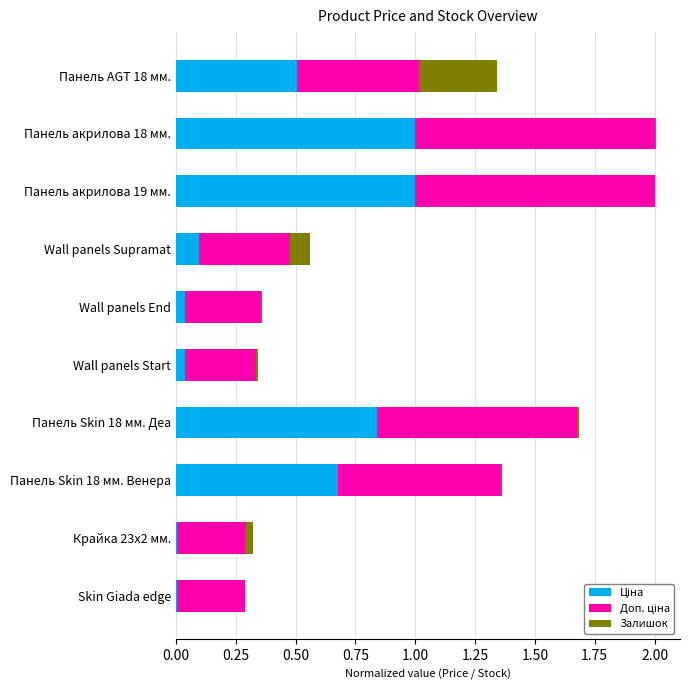

What is the total value across all series at Wall panels Supramat?

0.6